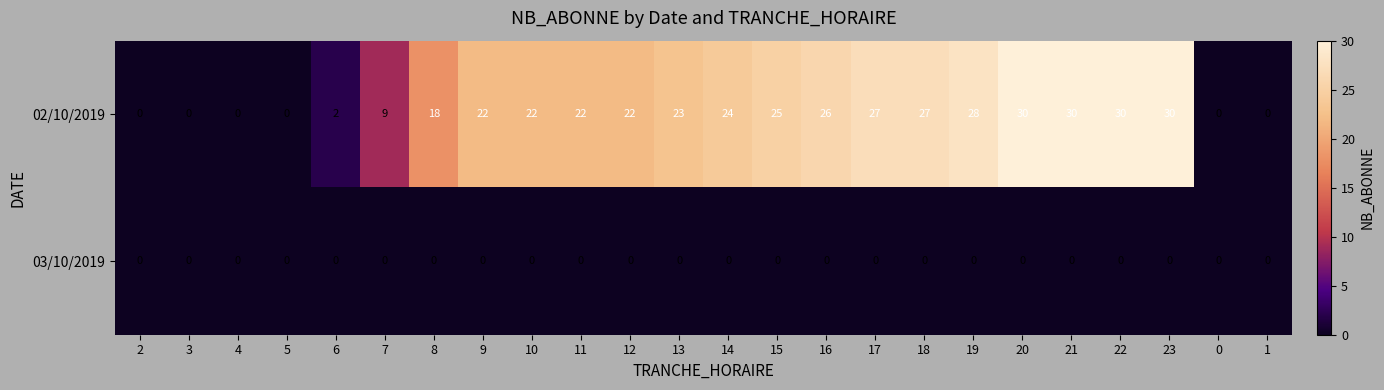

What is the total value across all series at 16?

26